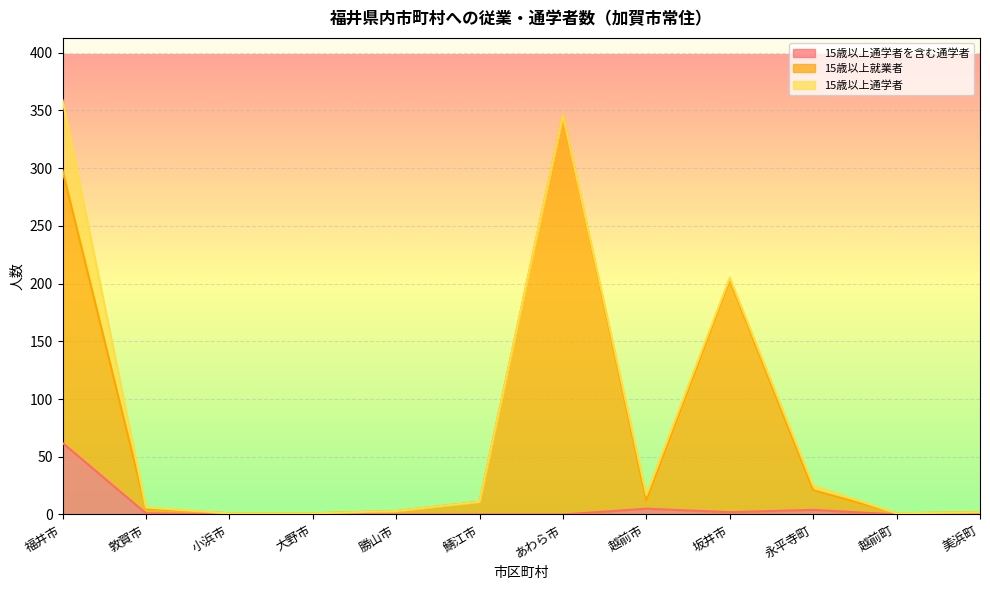

How many data points in 15歳以上就業者 are less than 11?

6